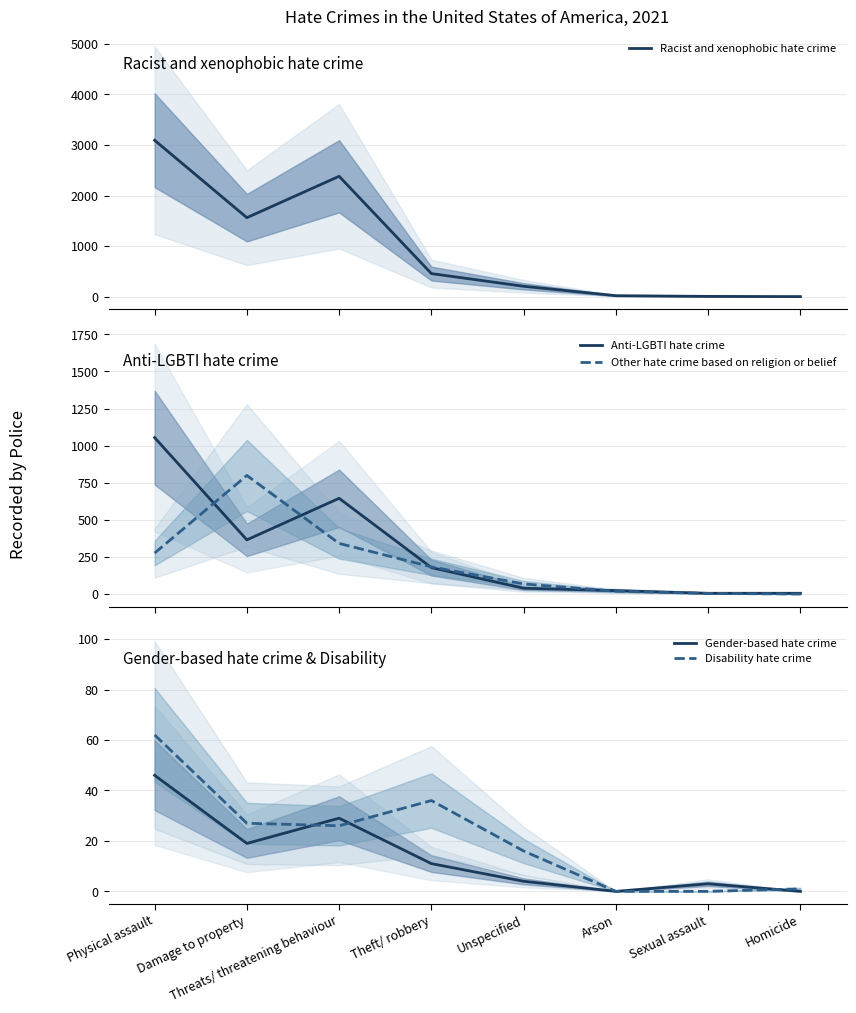

Does the chart have visible grid lines?

Yes